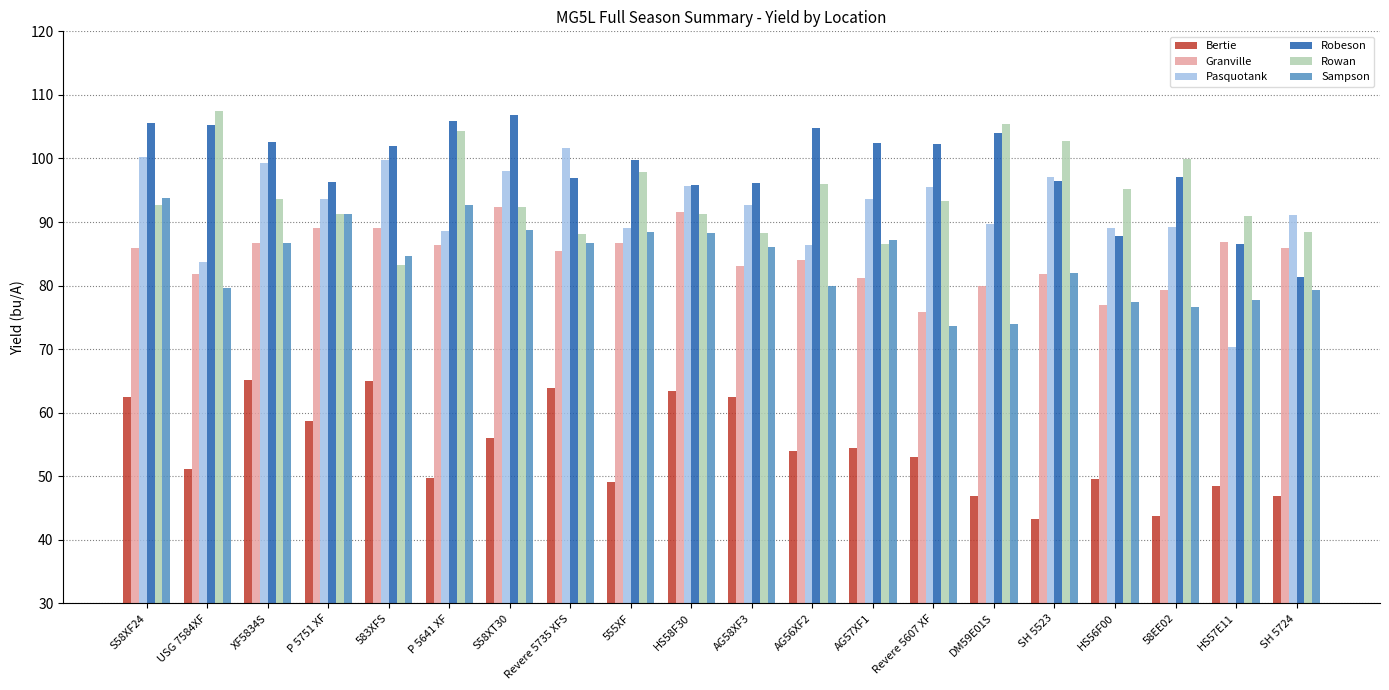

What value does the Bertie series have at P 5641 XF?

49.7